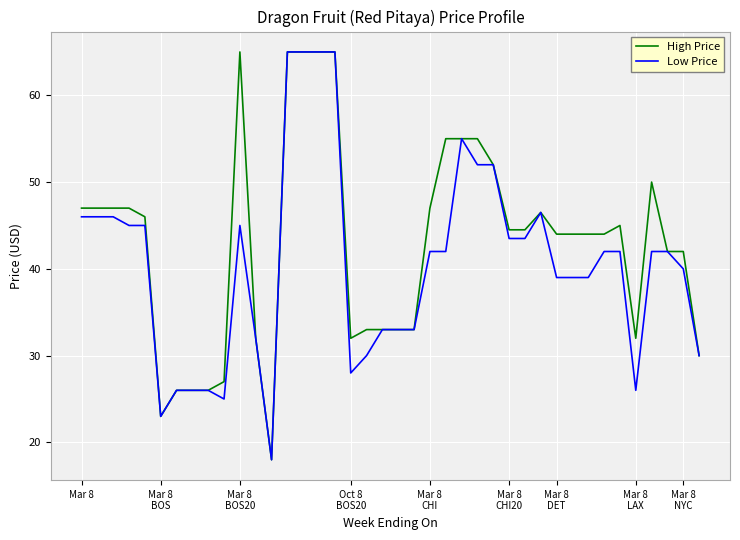

What is the difference between the maximum and minimum values in the High Price series?

47.0